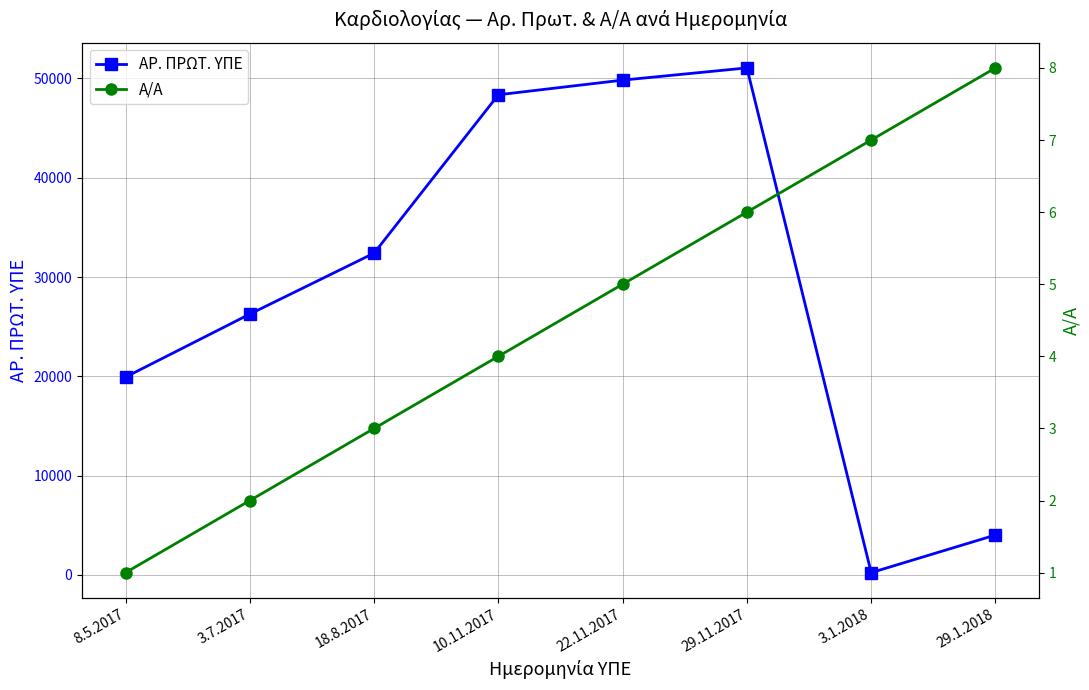

What are all the series names shown in the legend?

ΑΡ. ΠΡΩΤ. ΥΠΕ, Α/Α